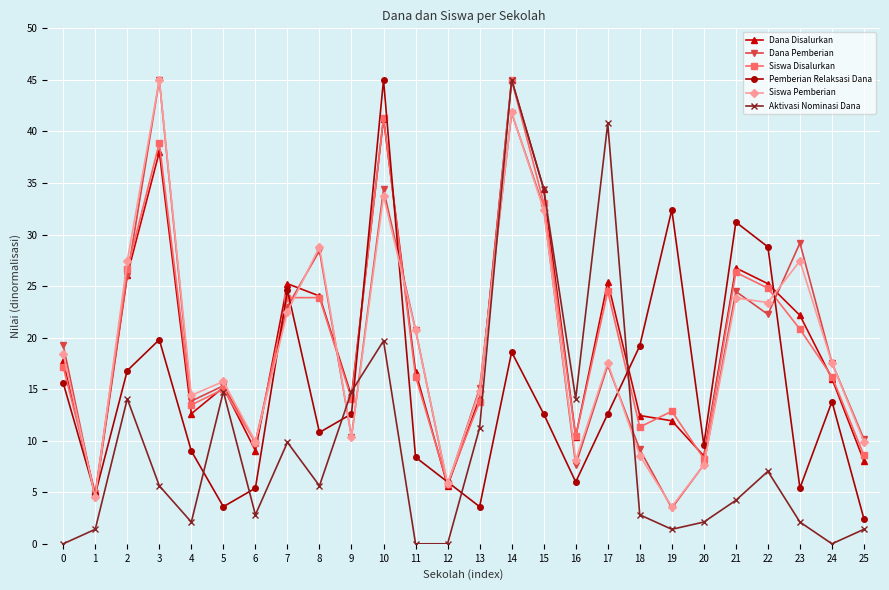

True or false: Aktivasi Nominasi Dana and Pemberian Relaksasi Dana intersect in this chart.

True